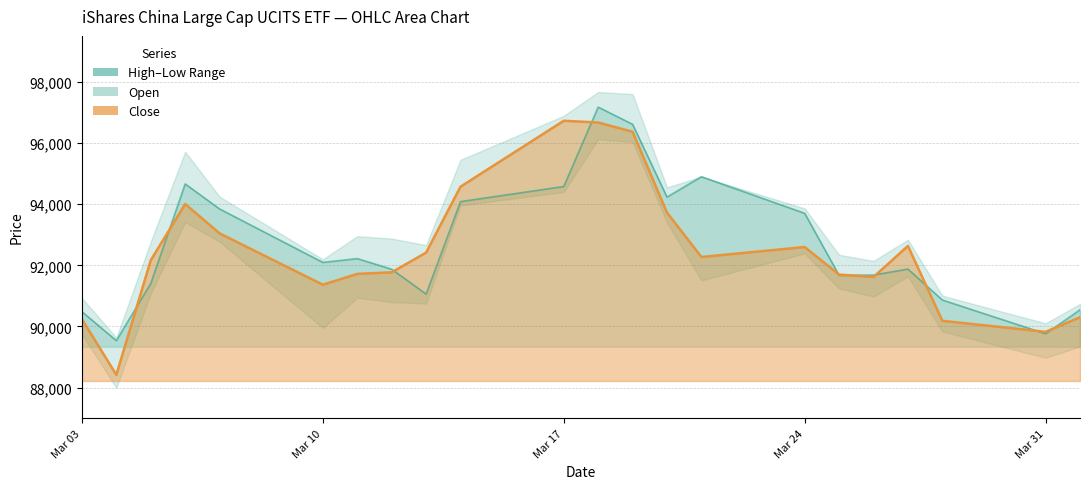

How many data points does each series have?

22